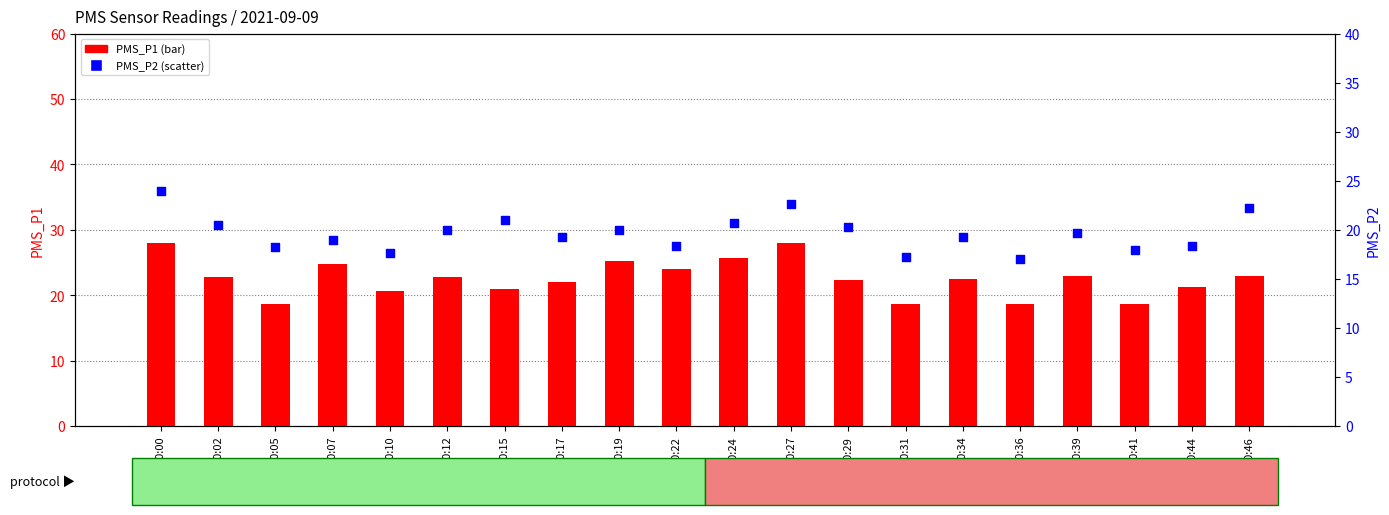

Which series reaches the maximum Y coordinate?

PMS_P1